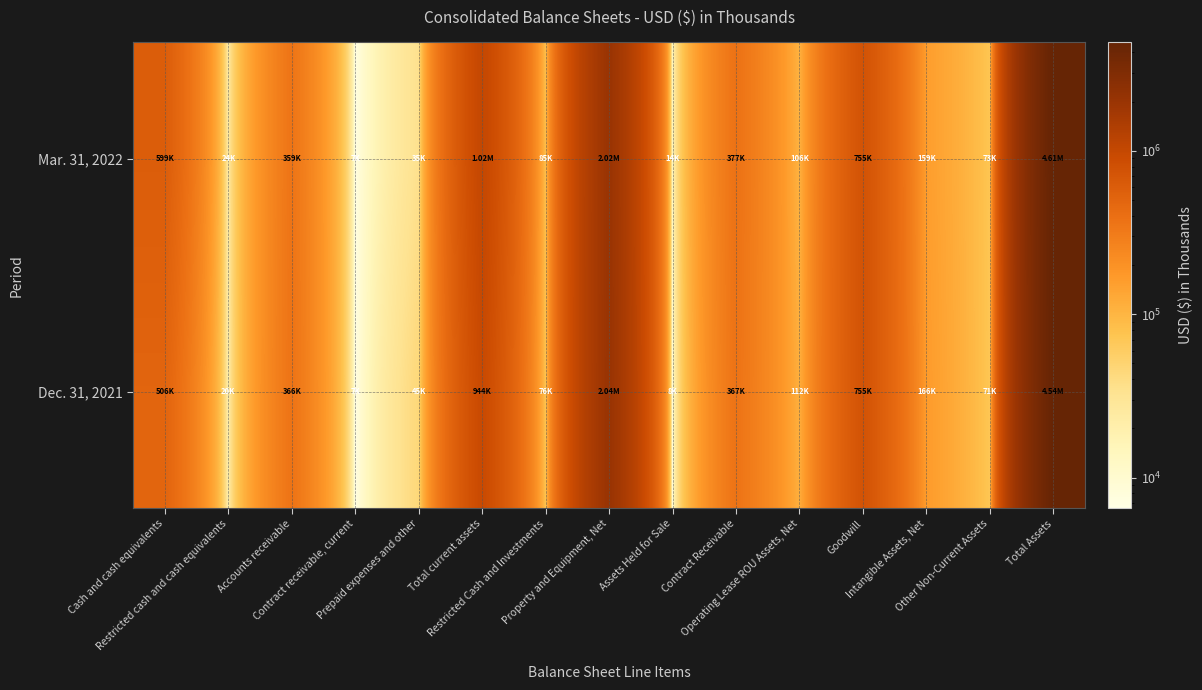

Reading right to left, transcribe all the data shown in this chart.

Mar. 31, 2022: Total Assets=4608884	Other Non-Current Assets=73048	Intangible Assets, Net=158695	Goodwill=755238	Operating Lease ROU Assets, Net=105617	Contract Receivable=376775	Assets Held for Sale=14488	Property and Equipment, Net=2017322	Restricted Cash and Investments=84886	Total current assets=1022815	Prepaid expenses and other=34998	Contract receivable, current=6866	Accounts receivable=358648	Restricted cash and cash equivalents=23795	Cash and cash equivalents=598508
Dec. 31, 2021: Total Assets=4537408	Other Non-Current Assets=71013	Intangible Assets, Net=166124	Goodwill=755225	Operating Lease ROU Assets, Net=112187	Contract Receivable=367071	Assets Held for Sale=7877	Property and Equipment, Net=2037845	Restricted Cash and Investments=76158	Total current assets=943908	Prepaid expenses and other=45176	Contract receivable, current=6507	Accounts receivable=365573	Restricted cash and cash equivalents=20161	Cash and cash equivalents=506491